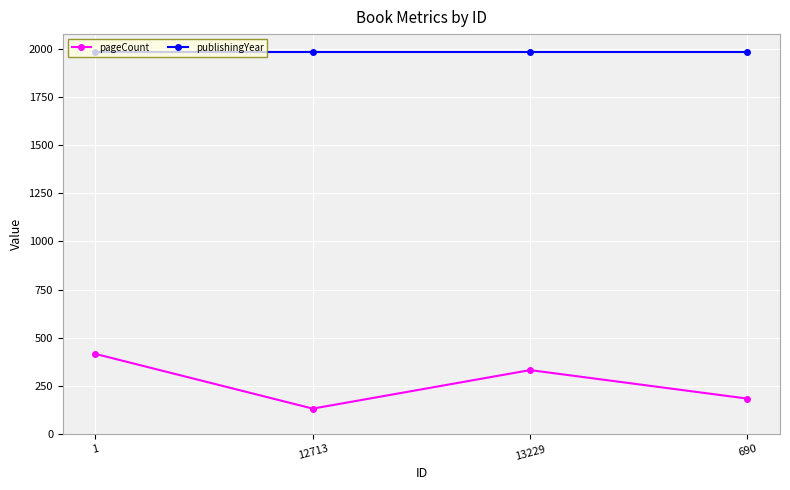

What is the sum of the publishingYear values at 690 and 12713?

3968